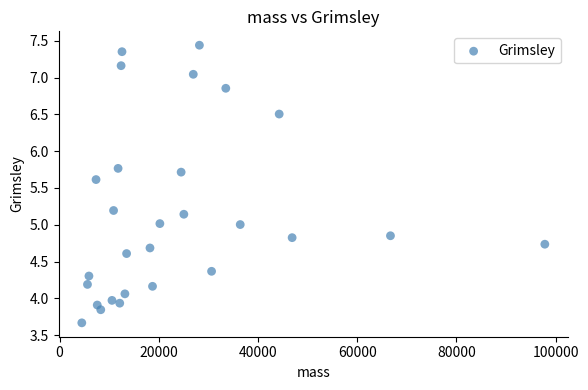

What is the range of X values (max minus min)?

93334.7